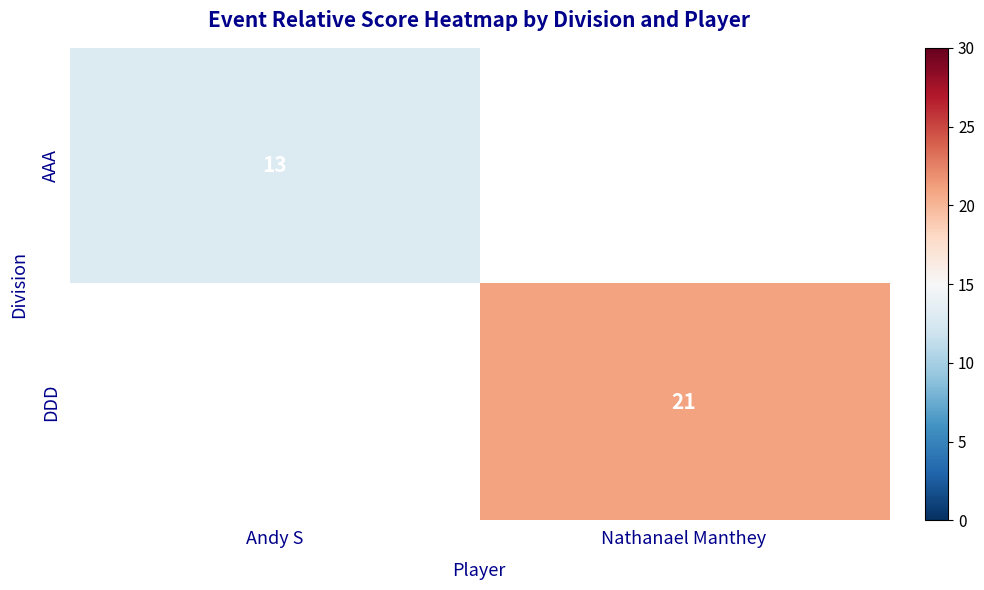

The AAA series shows 7.2 at Andy S. True or false?

False